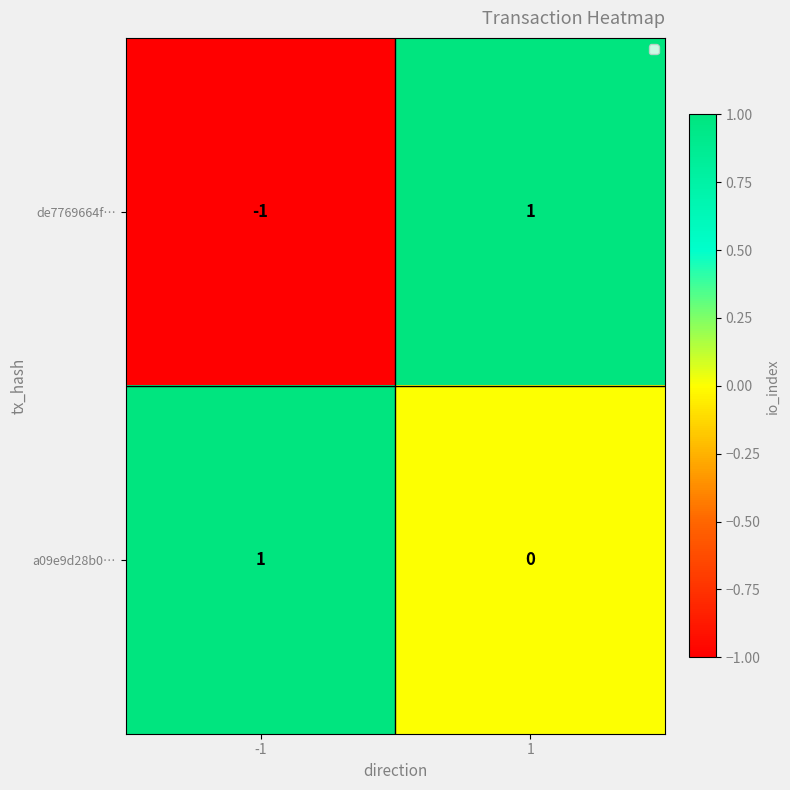

Rank the series at -1 from lowest to highest value.

de7769664f…, a09e9d28b0…